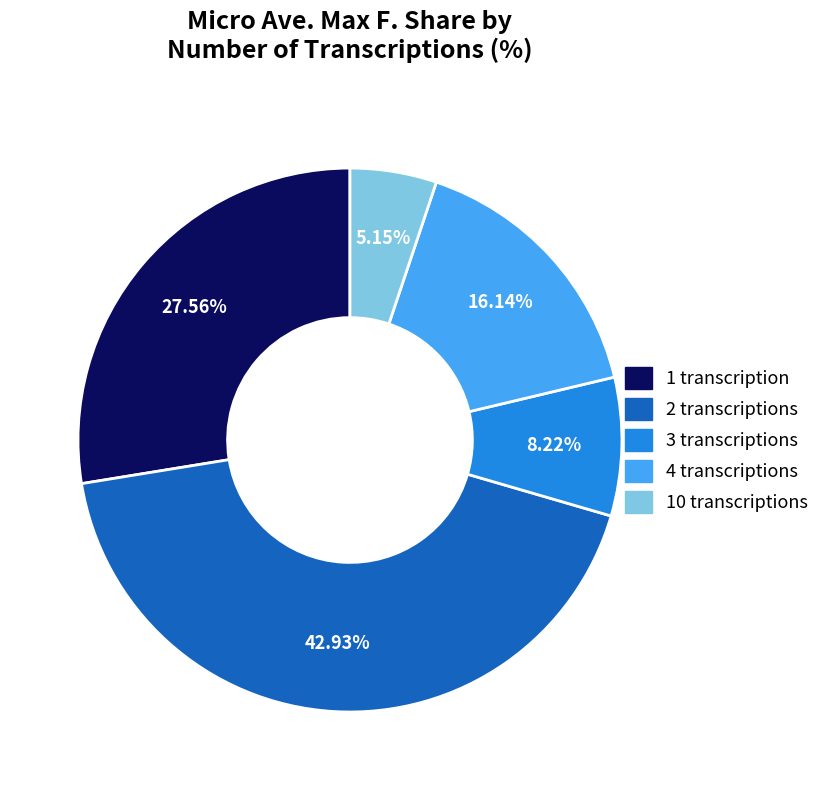

Is there a majority slice in this chart?

No